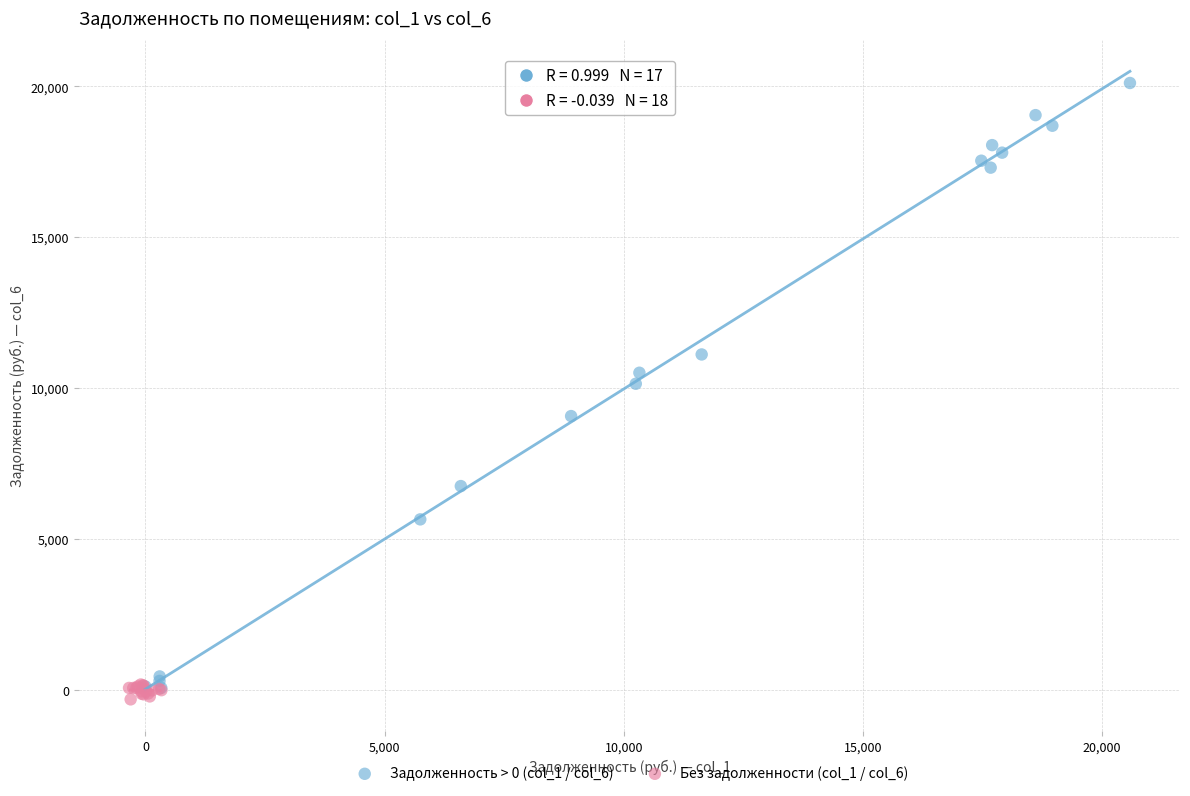

Which series has the largest Y range (max minus min)?

Задолженность > 0 (col_1 / col_6)